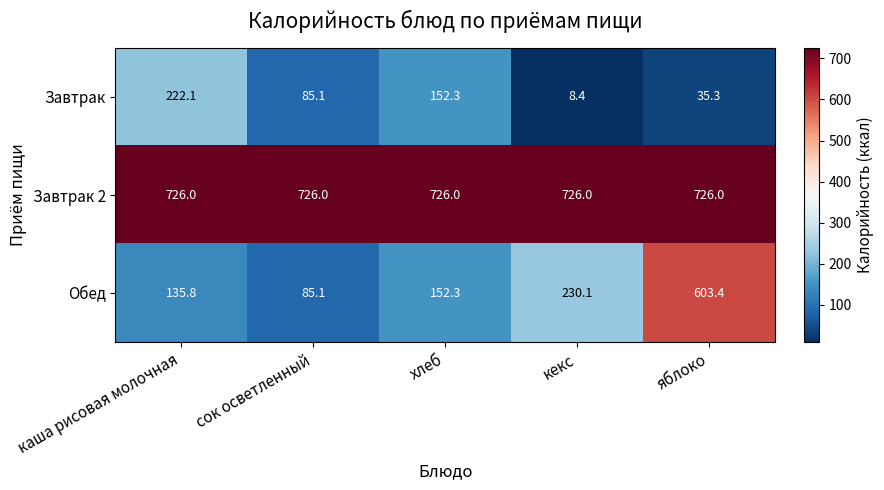

The value of Завтрак at хлеб is 152.3. True or false?

True